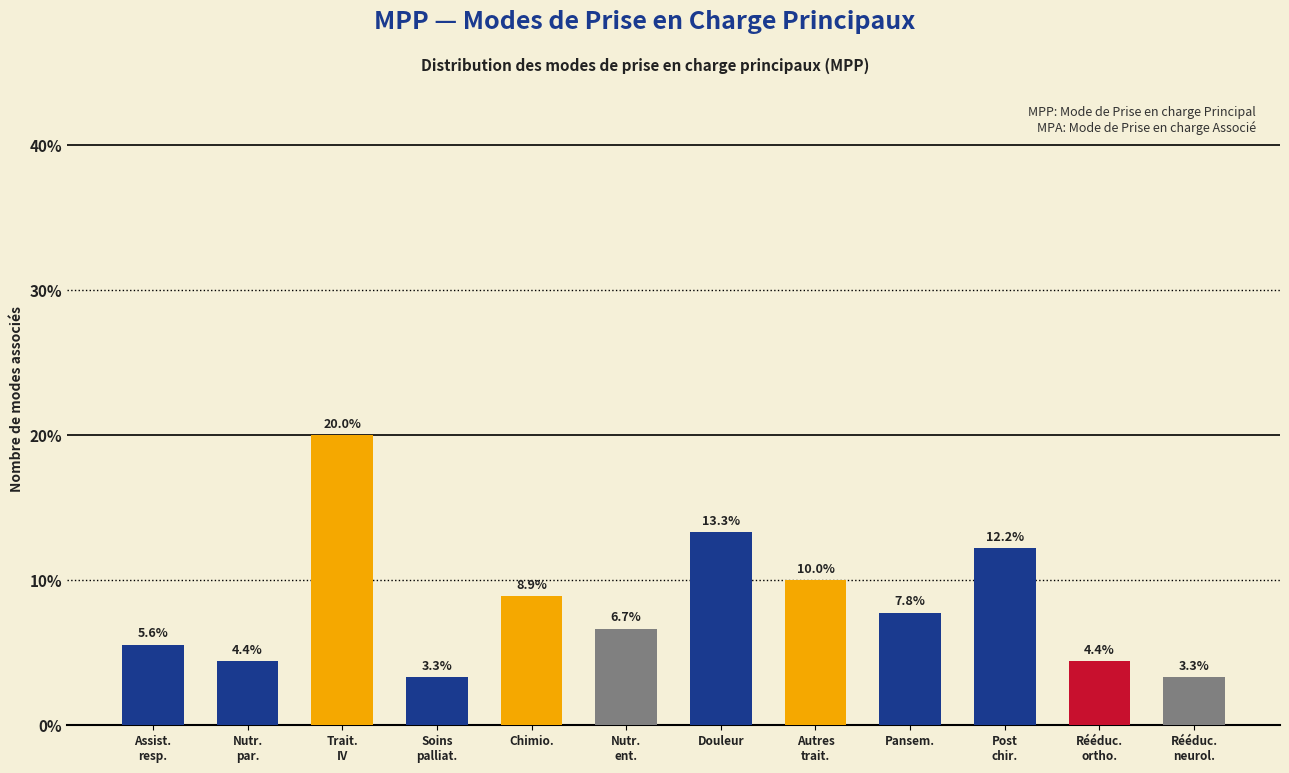

What is the ratio of the value at Rééduc.
neurol. to the value at Autres
trait.?

0.3